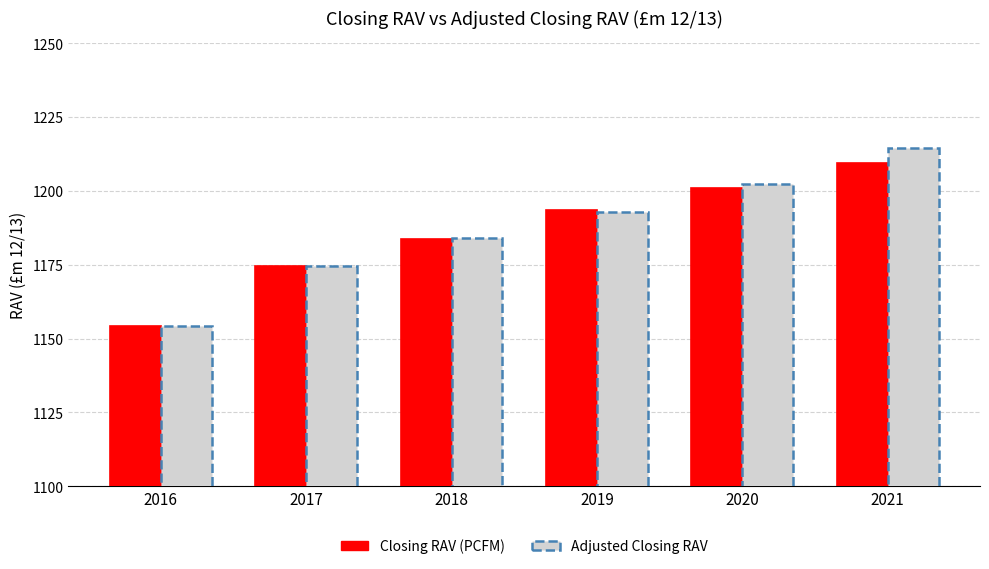

What is the minimum value for Adjusted Closing RAV?

1154.3